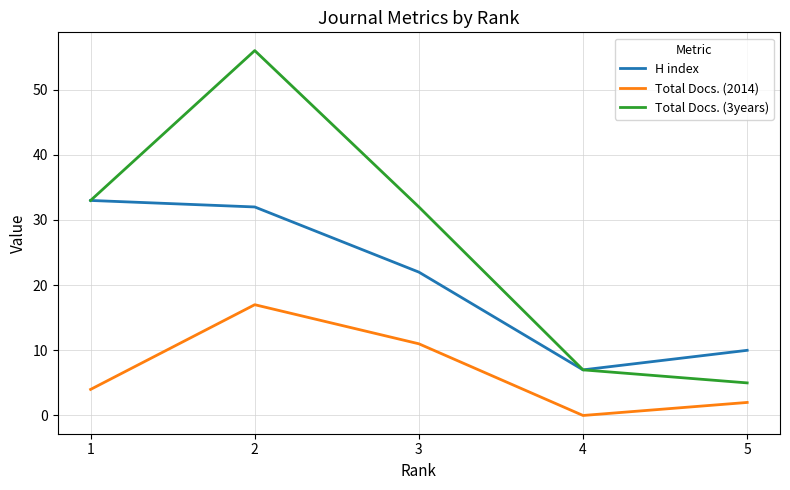

At which label is H index closest to 20?

3